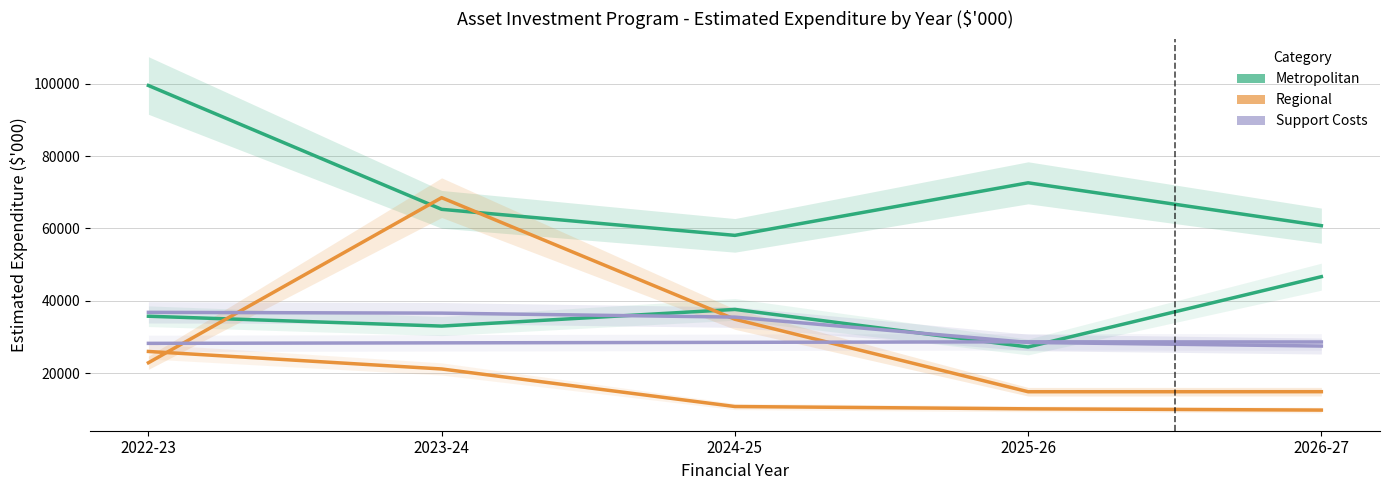

List the labels in order of Regional Wastewater value, largest first.

2022-23, 2023-24, 2024-25, 2025-26, 2026-27